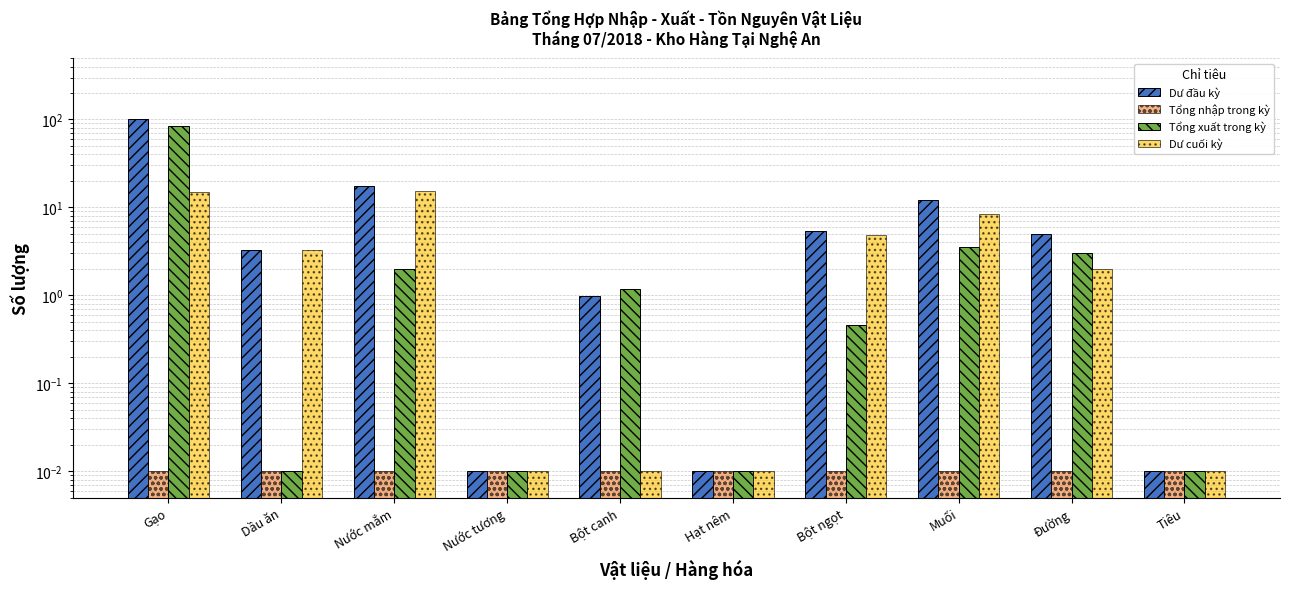

The Dư cuối kỳ series shows 20.1 at Nước mắm. True or false?

False